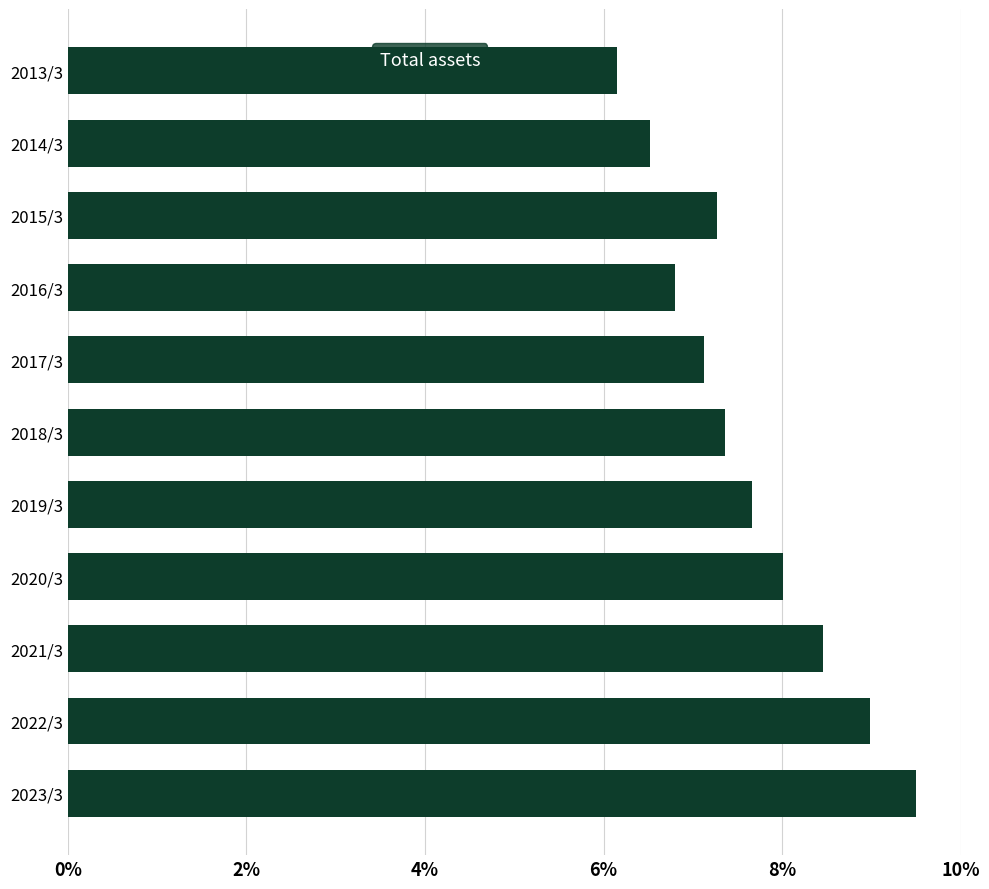

What is the sum of all values?

83.8